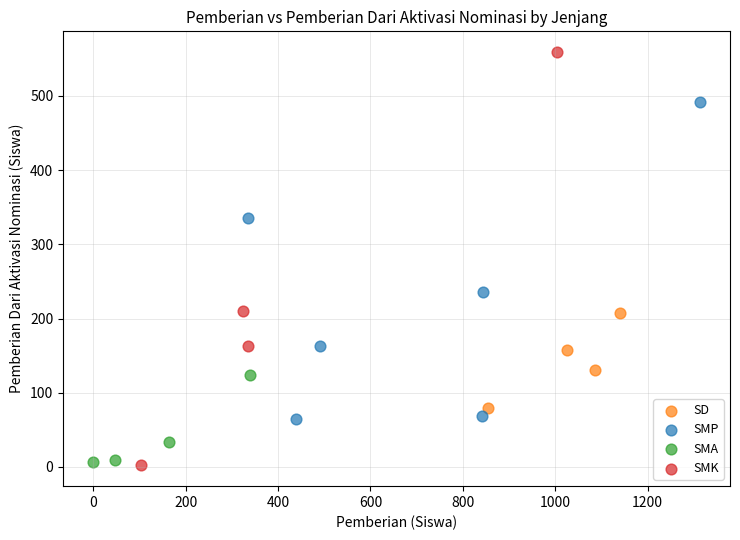

Which series has the widest spread of Y values?

SMK